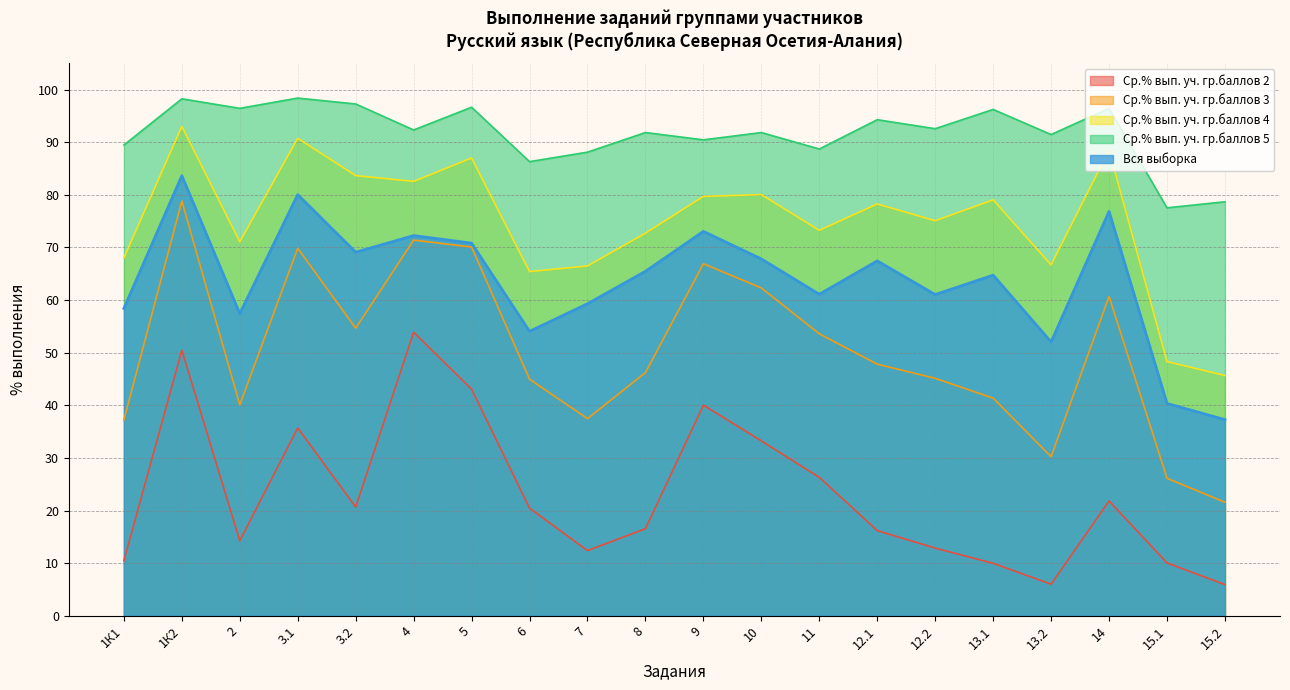

True or false: Ср.% вып. уч. гр.баллов 3 has a value of 26.1 at 15.1.

True